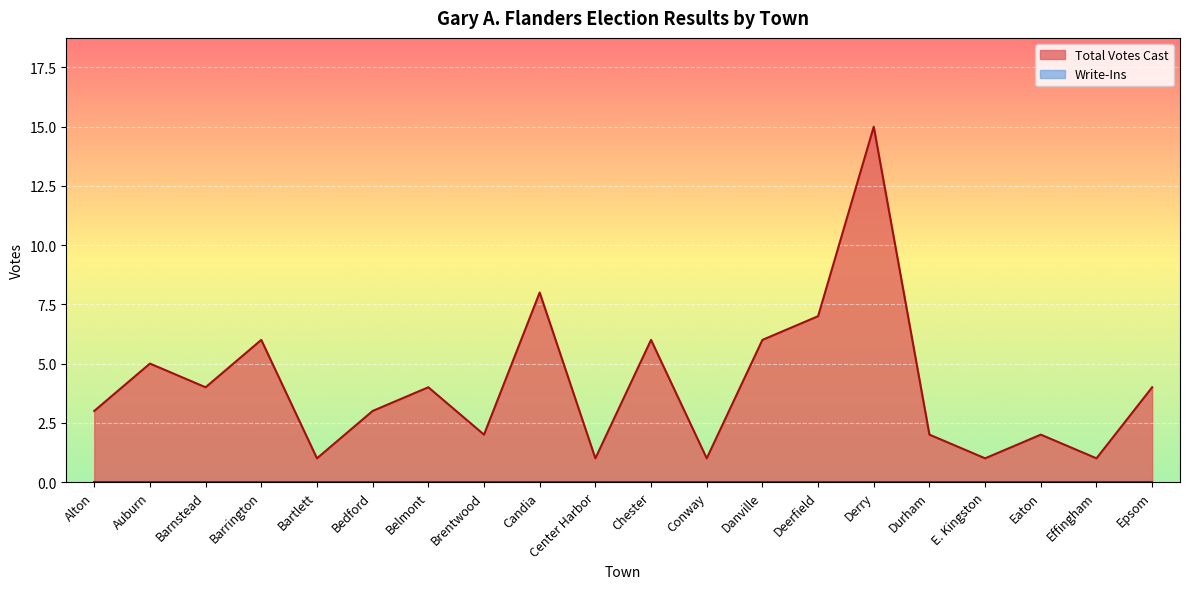

Which category has the highest value across all series?

Derry